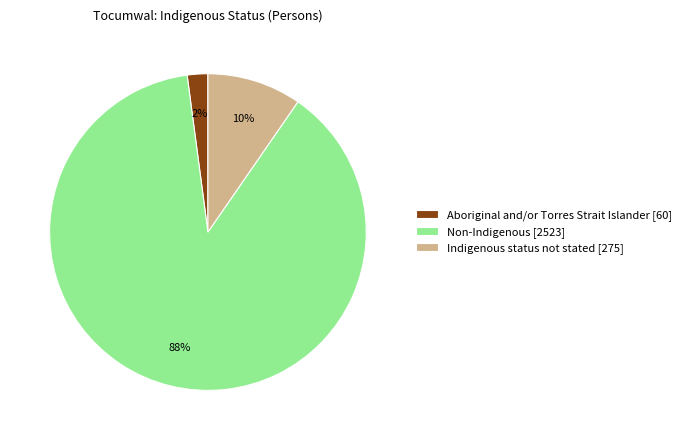

Is there a majority slice in this chart?

Yes